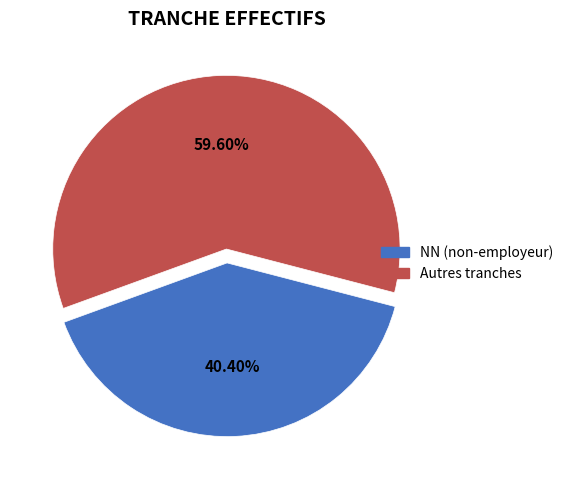

Is there any slice that represents more than half of the pie?

Yes